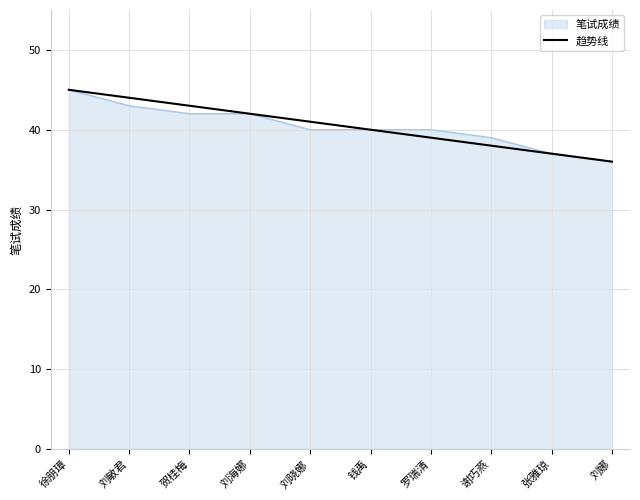

Is it true that 笔试成绩 equals 45 at 徐朋璋?

True